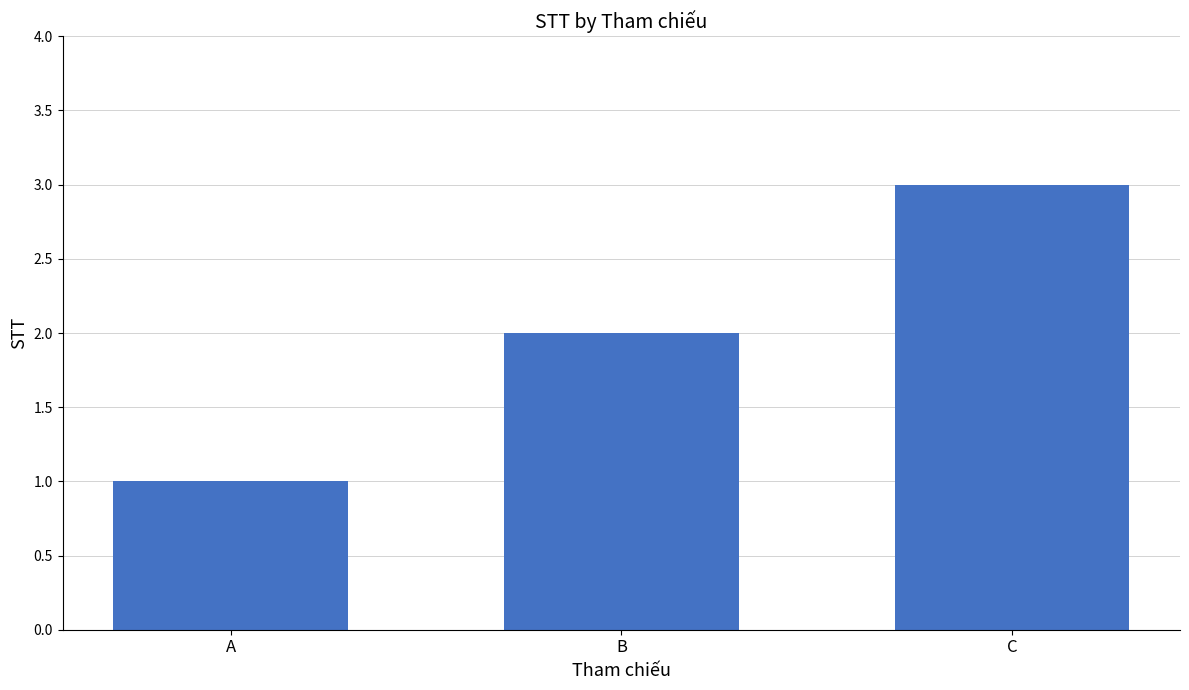

Rank the categories by value from highest to lowest.

C, B, A